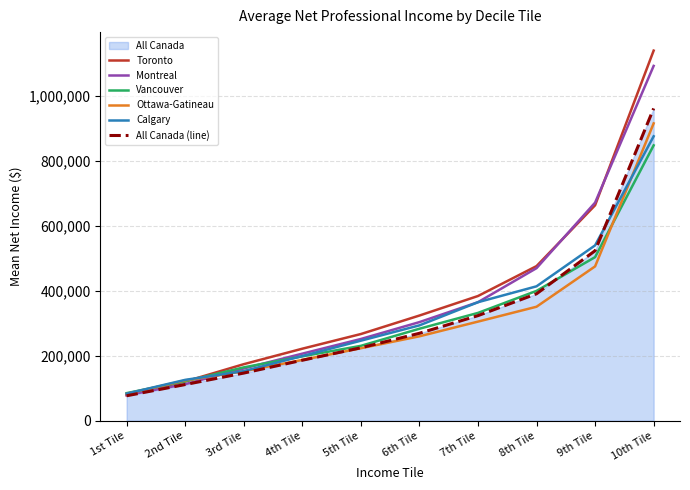

At which label does Vancouver reach its minimum?

1st Tile